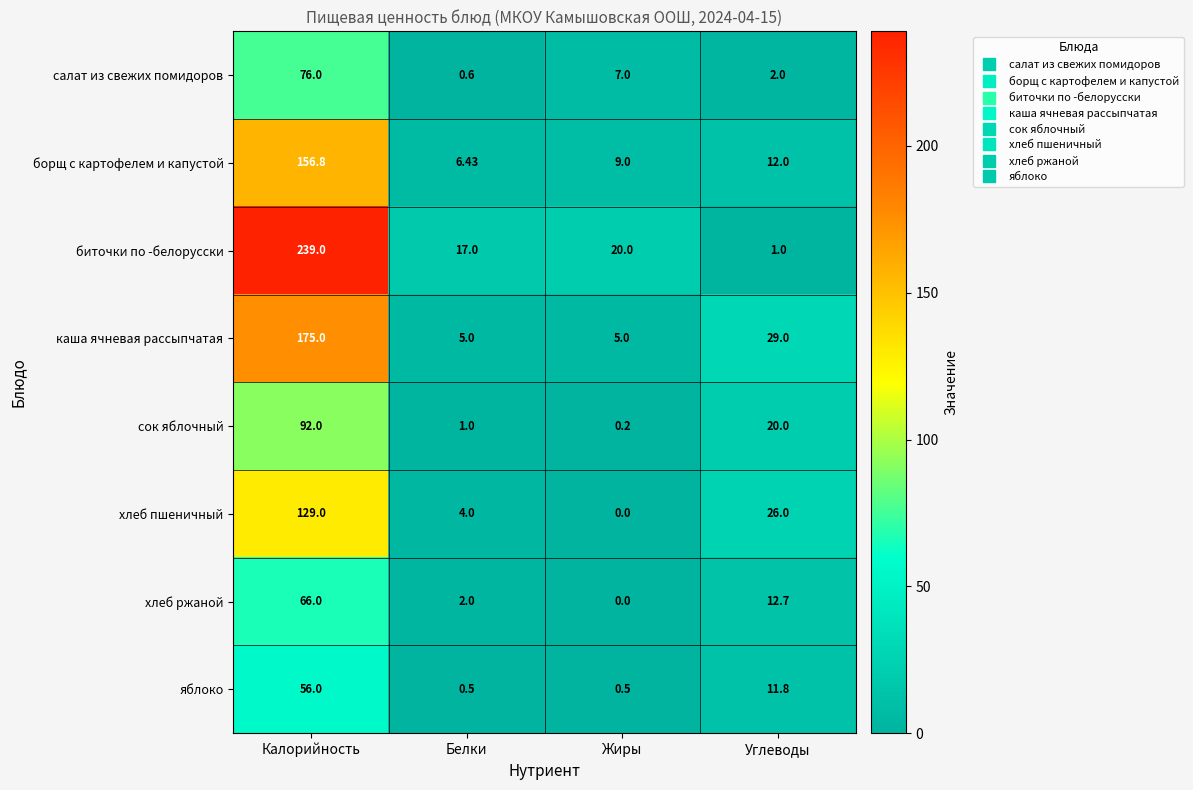

Rank the series at Углеводы from lowest to highest value.

биточки по -белорусски, салат из свежих помидоров, яблоко, борщ с картофелем и капустой, хлеб ржаной, сок яблочный, хлеб пшеничный, каша ячневая рассыпчатая